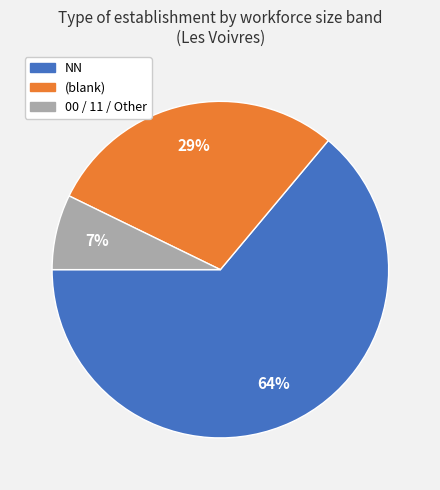

Is there any slice that represents more than half of the pie?

Yes